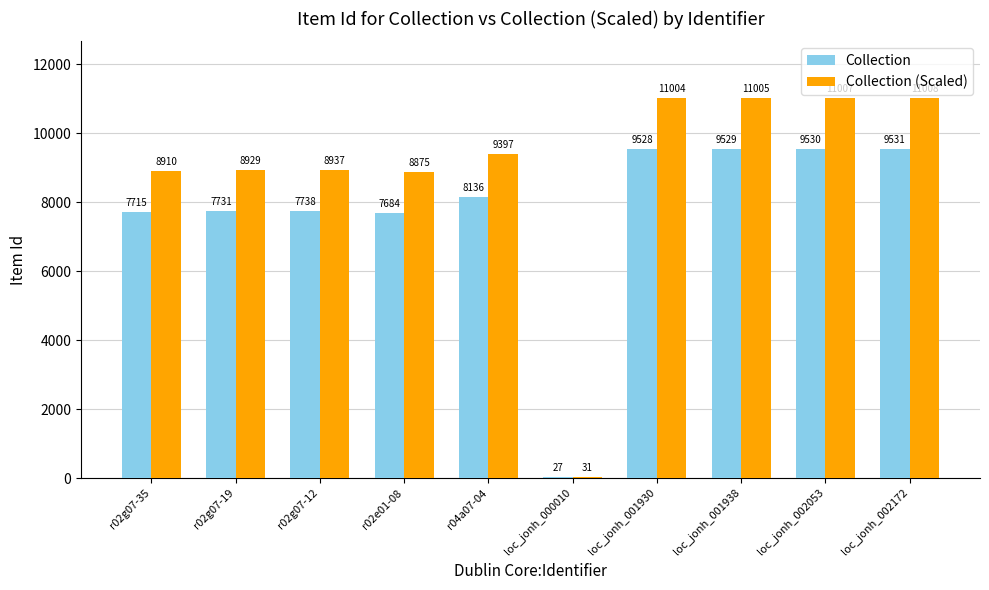

True or false: Collection (Scaled) has a value of 4146 at loc_jonh_001930.

False